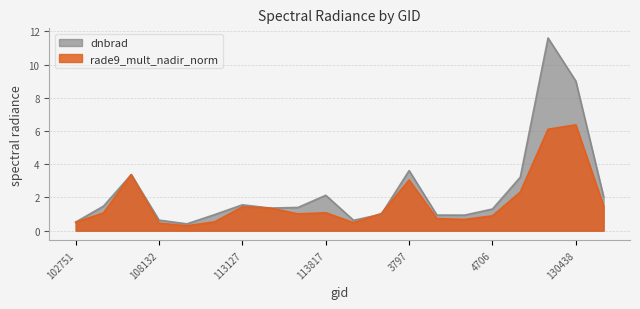

How many distinct data groups are displayed?

2